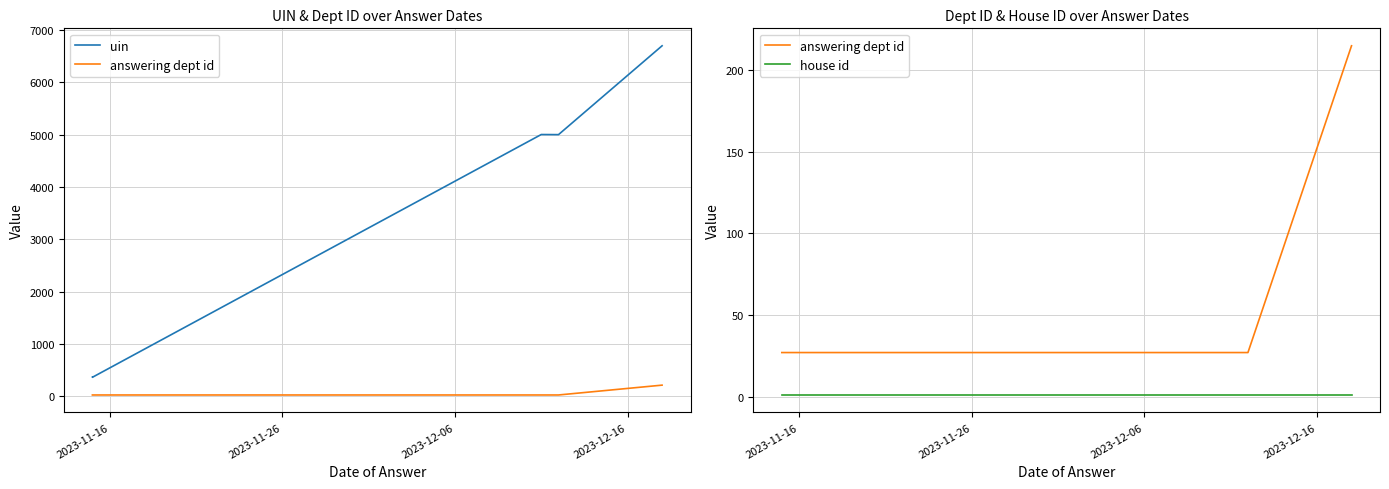

Where is answering dept id nearest to the value 121?

2023-11-16